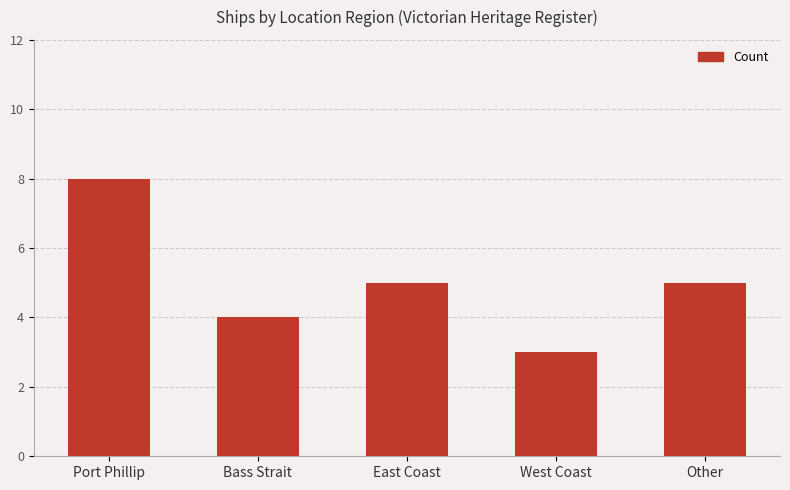

What is the label of the 3rd bar from the right?

East Coast